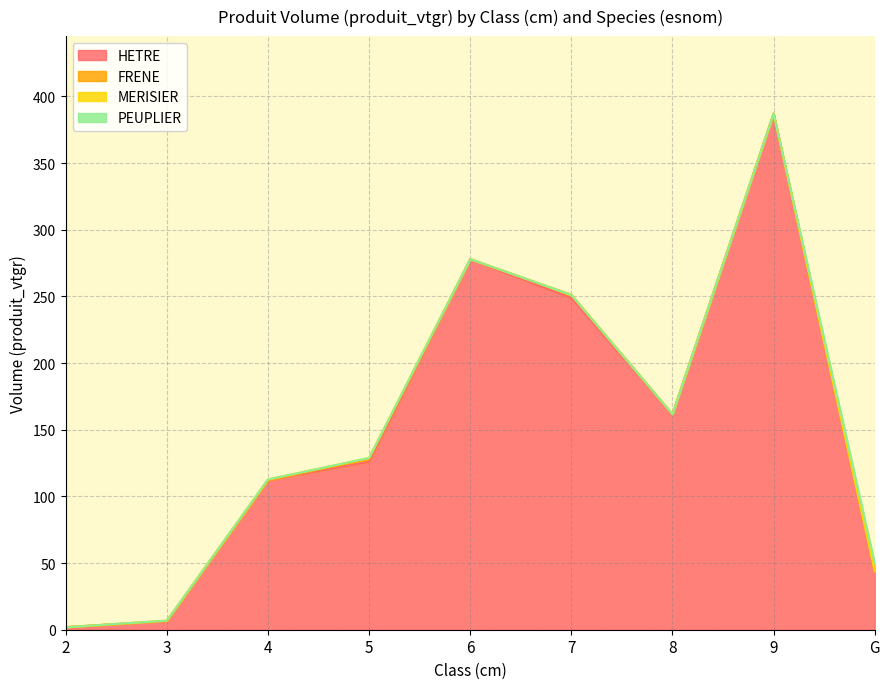

Which series changed the most between 8 and 9?

HETRE